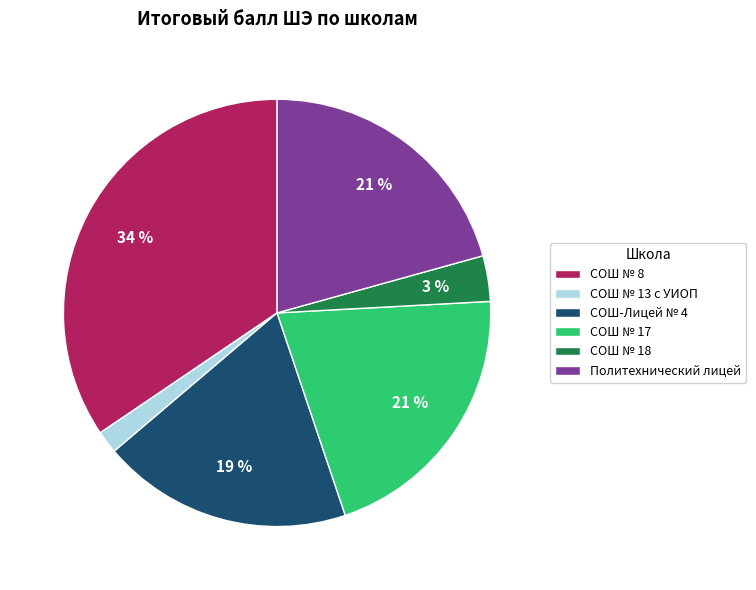

To the nearest percent, what is the average slice percentage?

17%